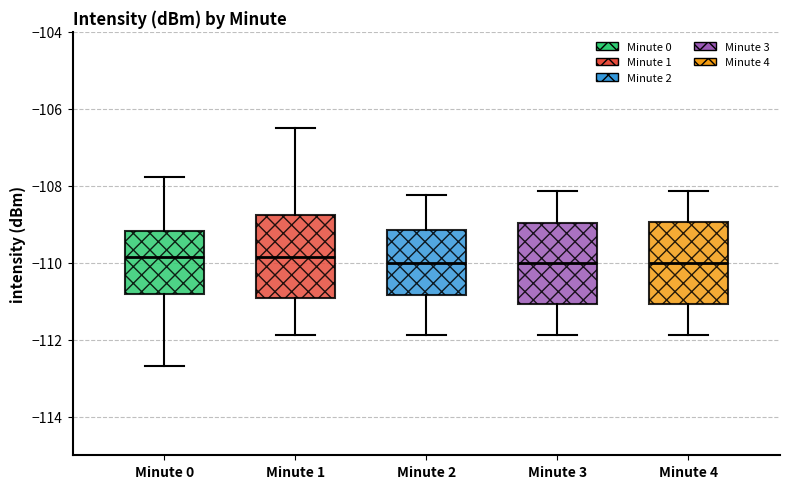

Where does the lower whisker of the box for Minute 0 end on the y-axis? The values are not printed on the chart, so give them approximately, as read against the axis.

-112.6